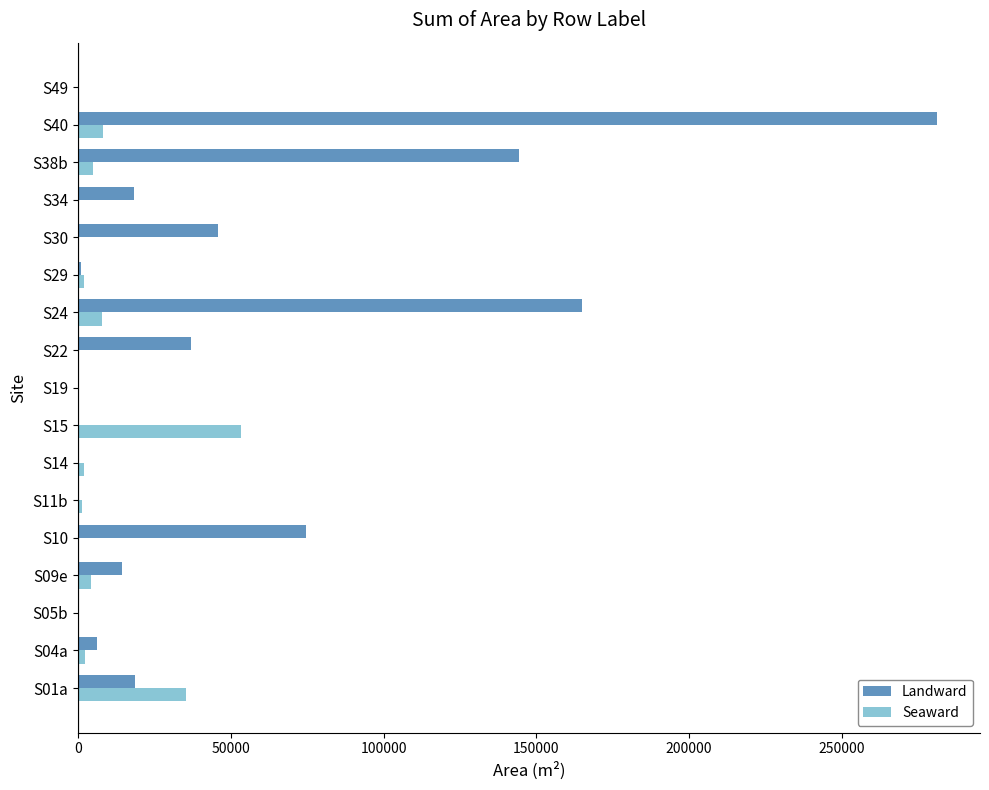

At which category is the sum across all series the highest?

S40